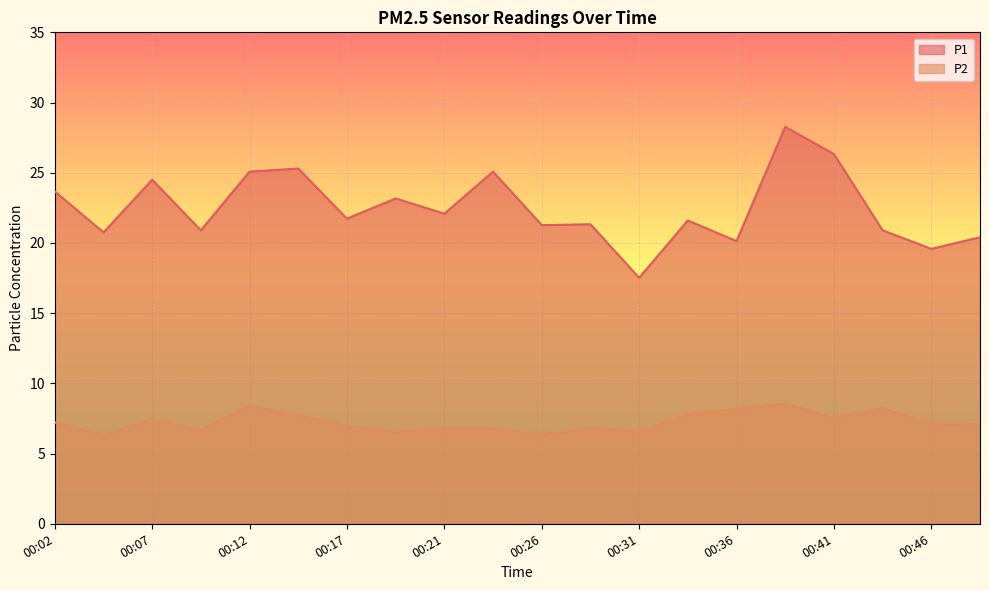

What is the minimum value shown in the chart?

6.3